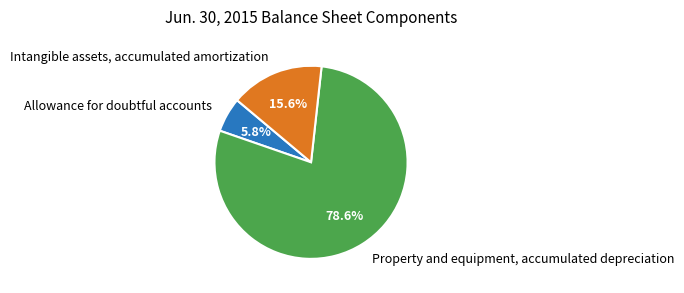

To the nearest percent, what is the combined percentage of Allowance for doubtful accounts and Property and equipment, accumulated depreciation?

84%